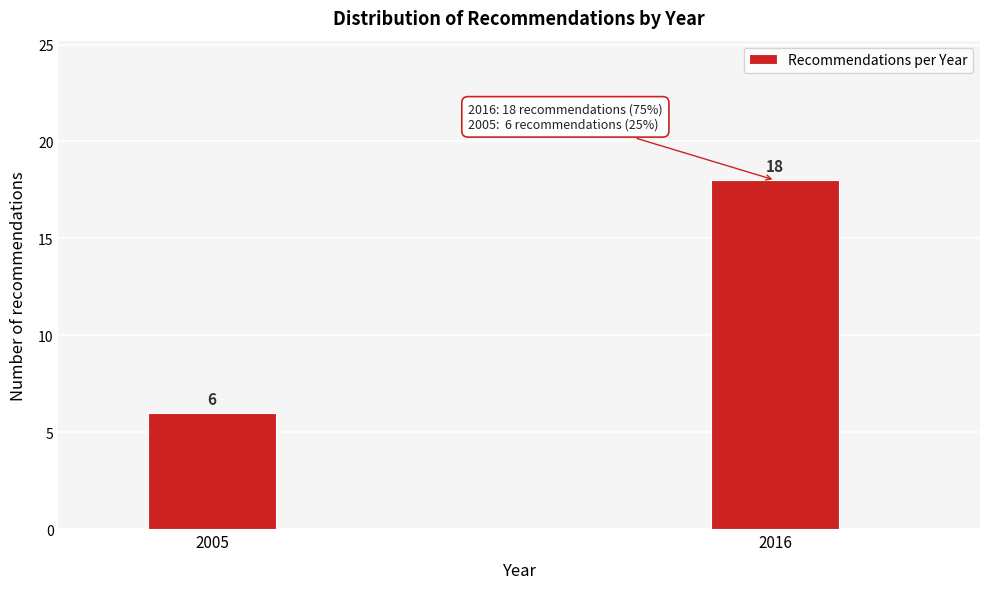

Reading right to left, what are all the values shown in this chart?

18	6